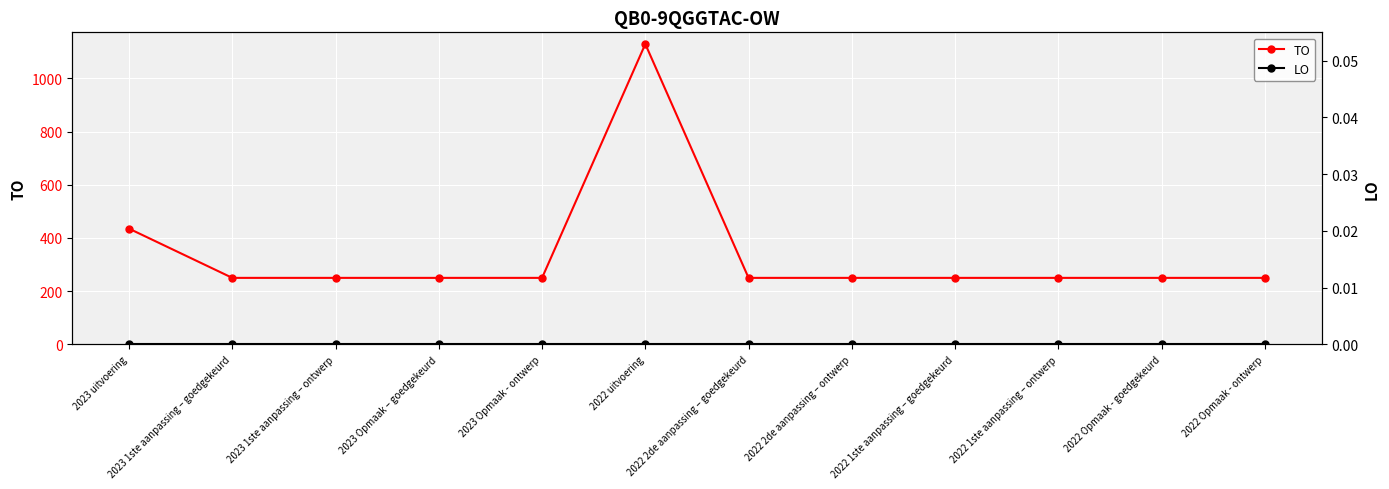

What is the label of the 11th point from the left?

2022 Opmaak - goedgekeurd